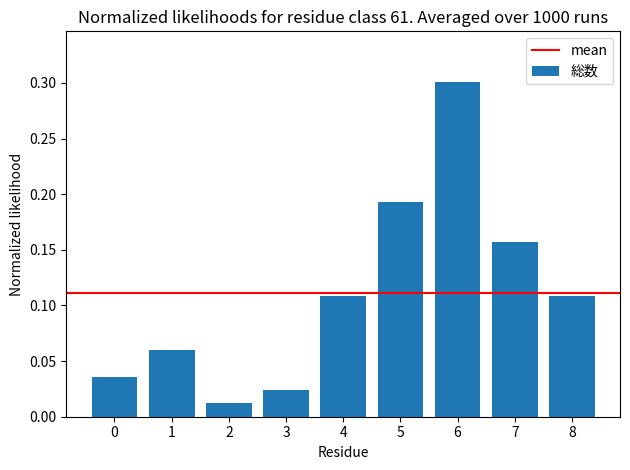

What is the sum of all values?

1.0